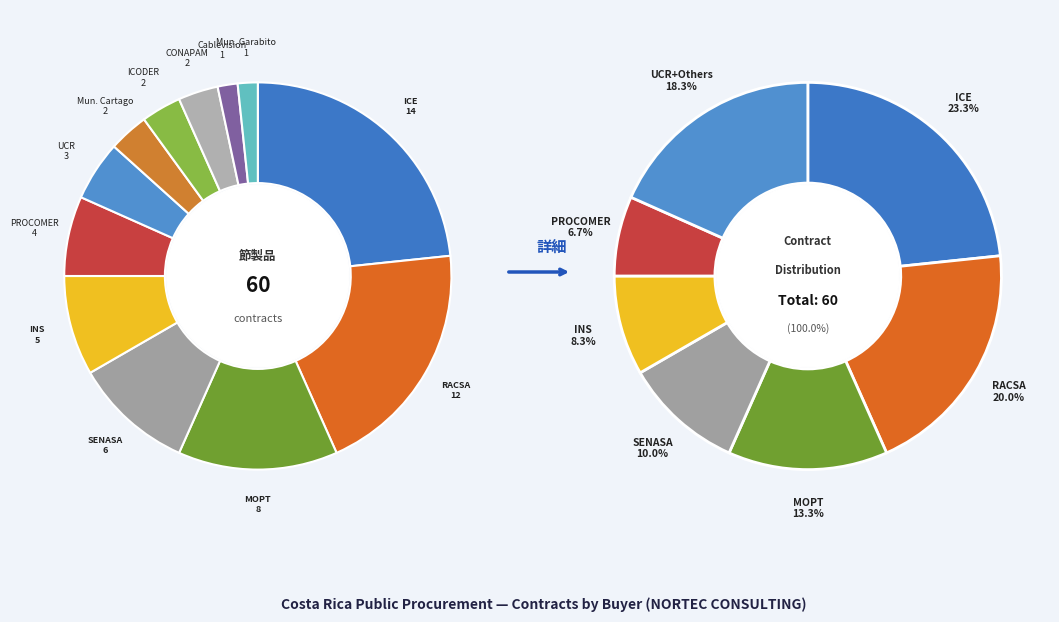

Does INSTITUTO COSTARRICENSE DEL DEPORTE represent more than half of the total?

No